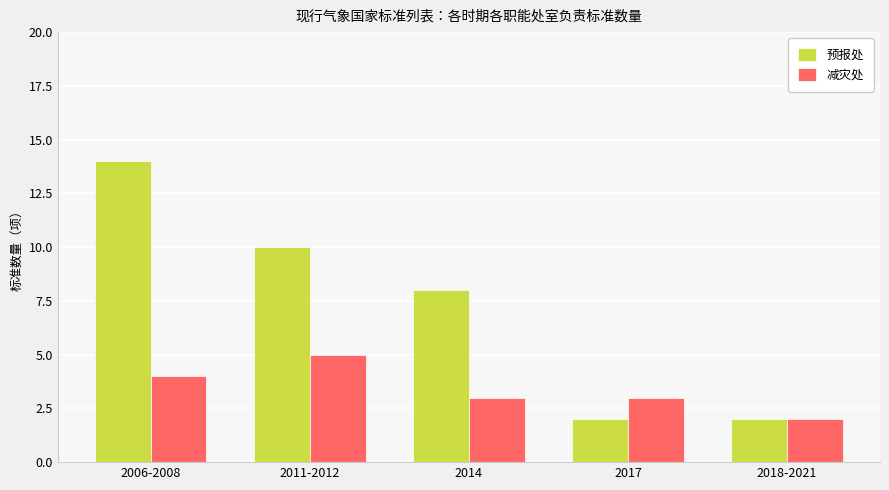

At 2011-2012, list the series in order from smallest to largest.

减灾处, 预报处